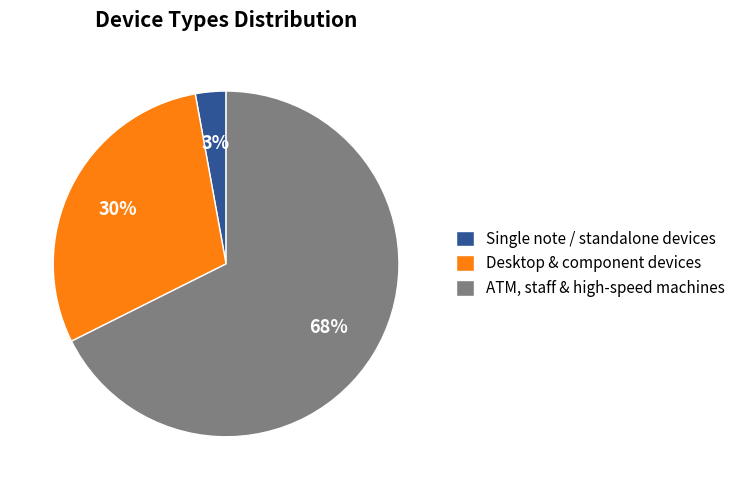

Is the sum of ATM, staff & high-speed machines and Desktop & component devices greater than half?

Yes